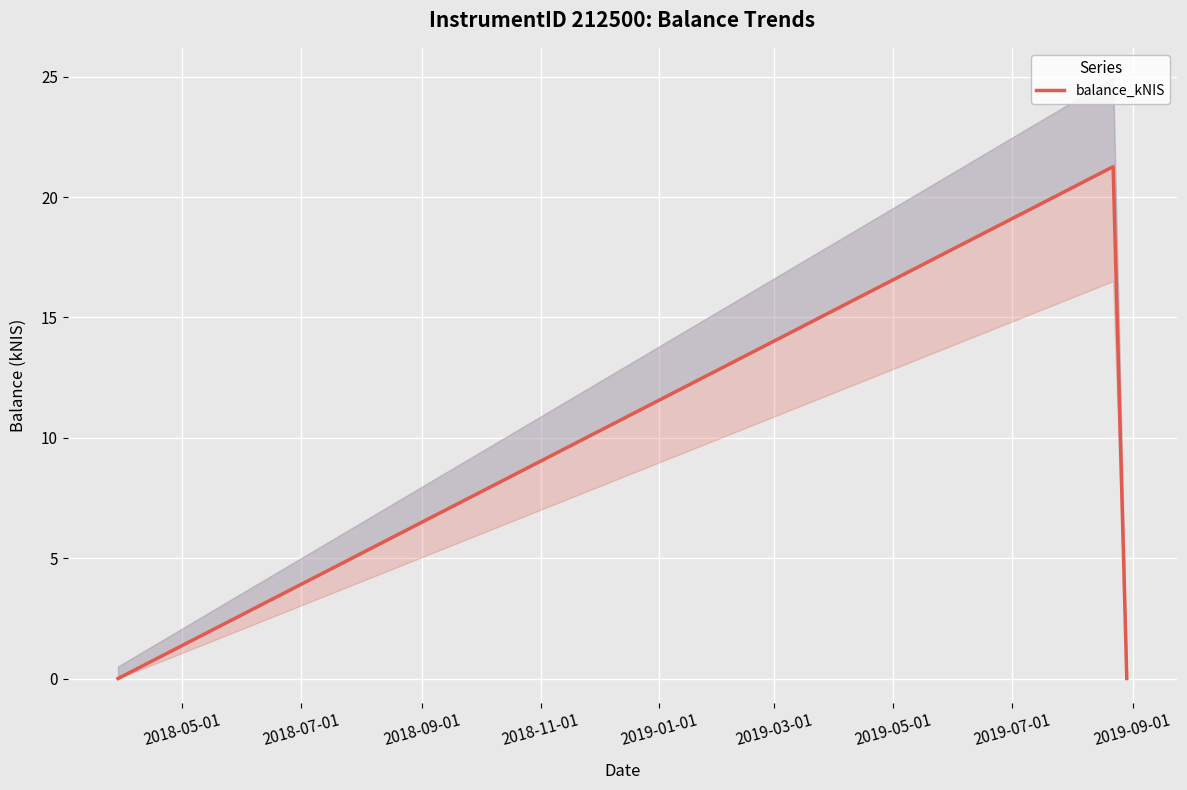

How many categories are shown in the chart?

3